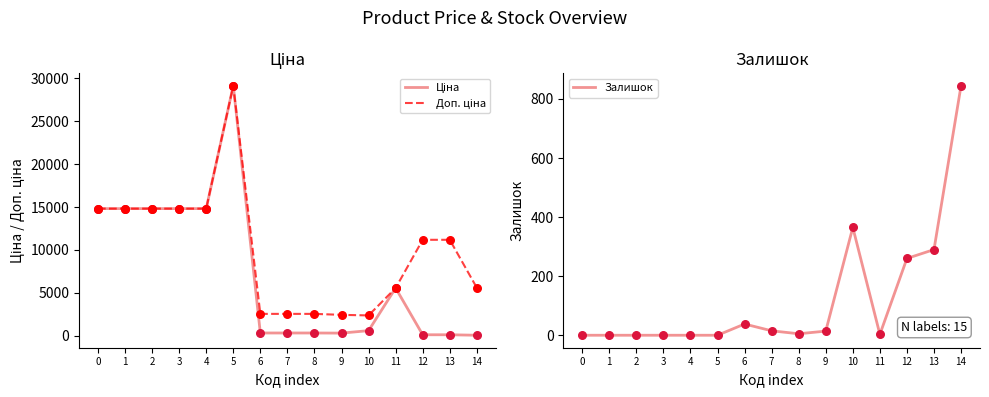

Which series reaches the maximum Y coordinate?

Ціна